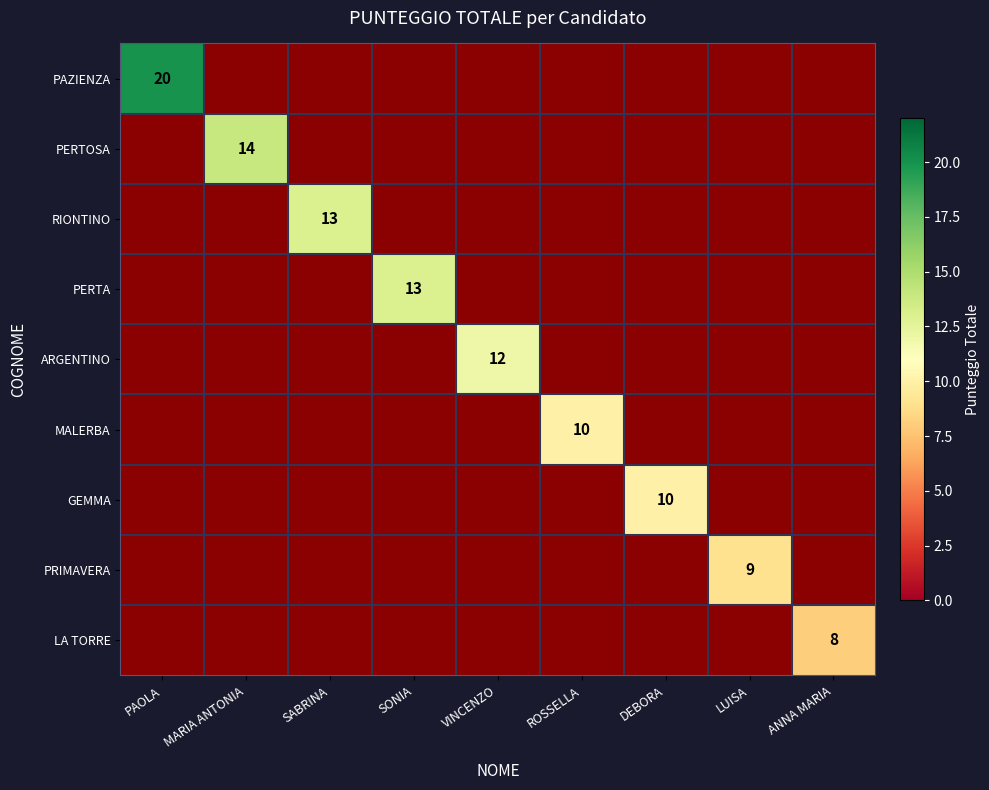

Which category has the lowest value in the GEMMA series?

PAOLA